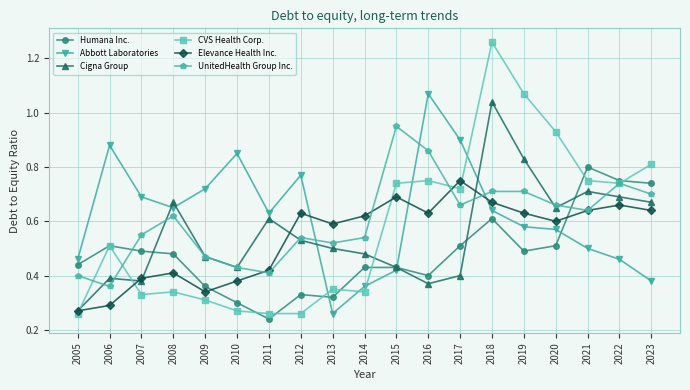

Is it true that Abbott Laboratories equals 1.0 at 2008?

False